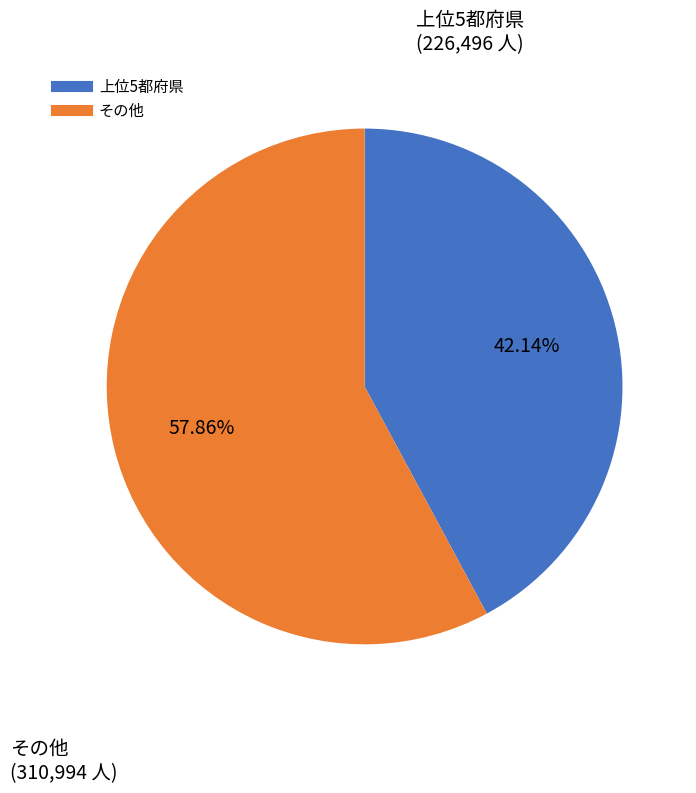

Is there any slice that represents more than half of the pie?

Yes